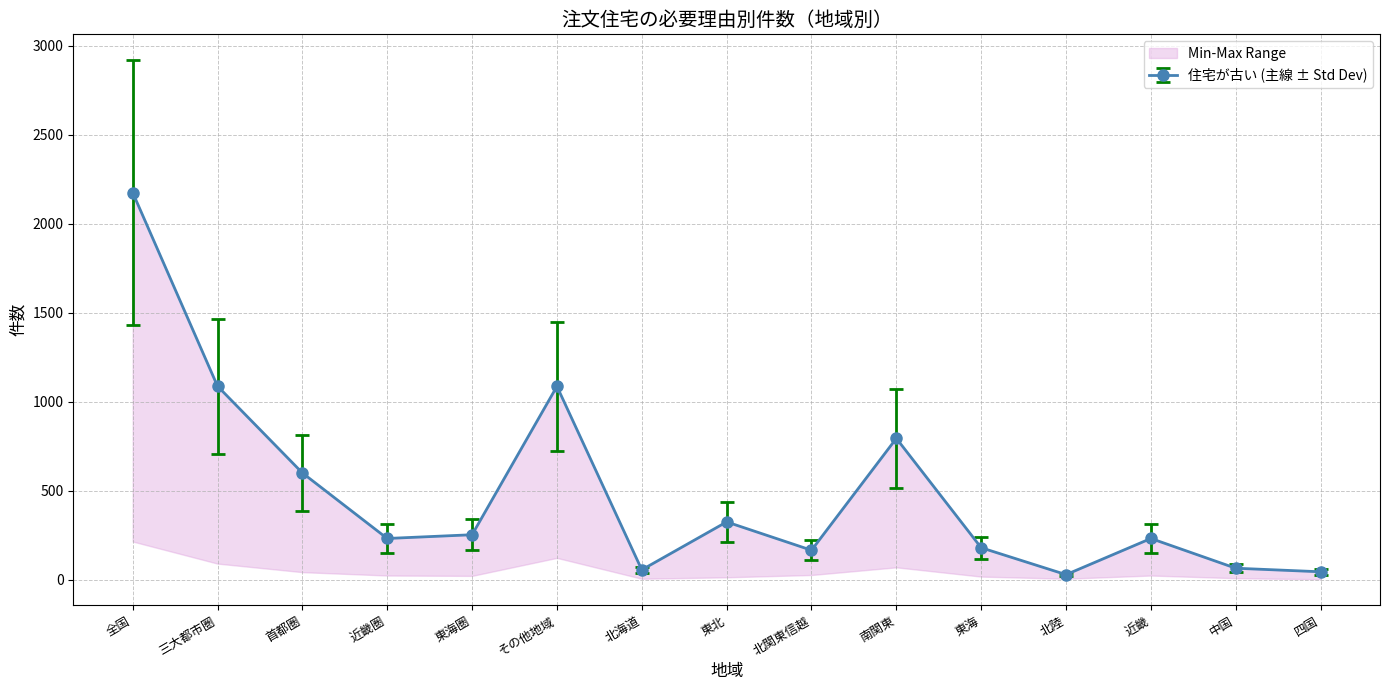

Read the 総計 value at 首都圏.

387.2